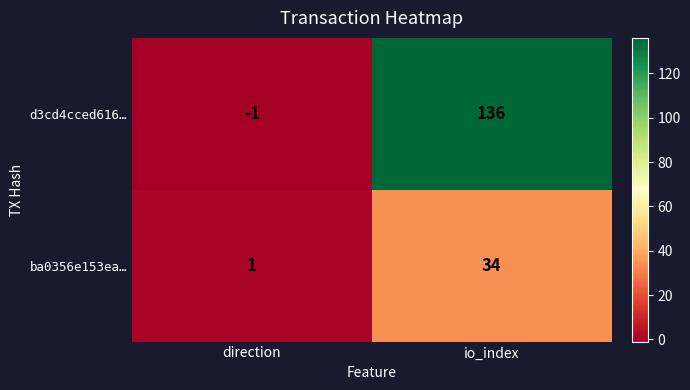

Reading left to right, transcribe all the data shown in this chart.

d3cd4cced616…: direction=-1	io_index=136
ba0356e153ea…: direction=1	io_index=34